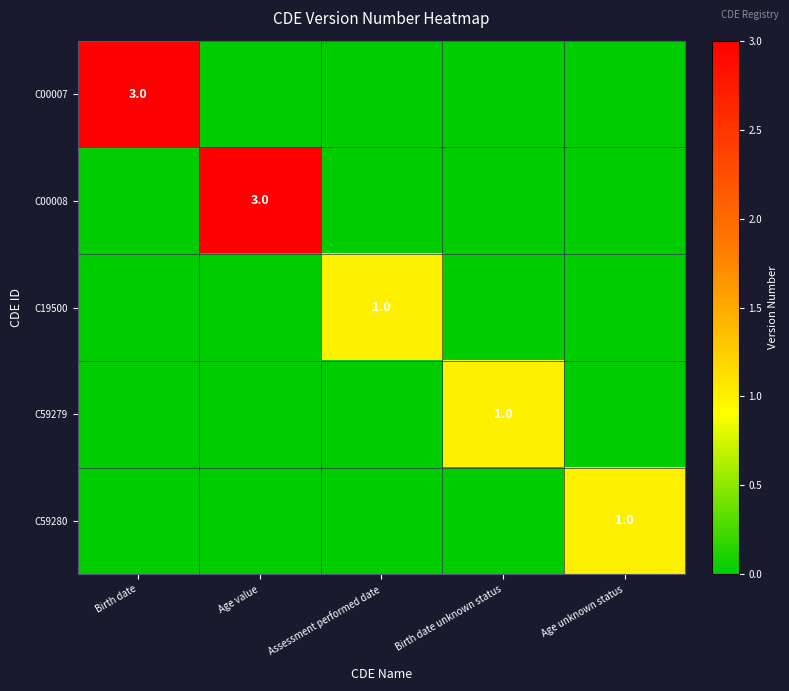

Which has a higher value, Age value or Assessment performed date?

Age value